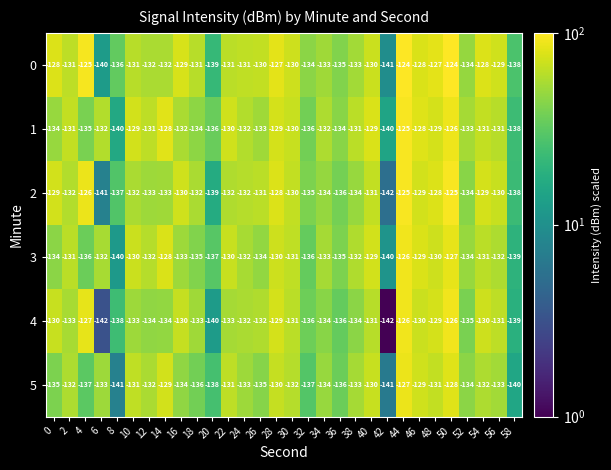

What is the spread (max minus min) of values at 56?

4